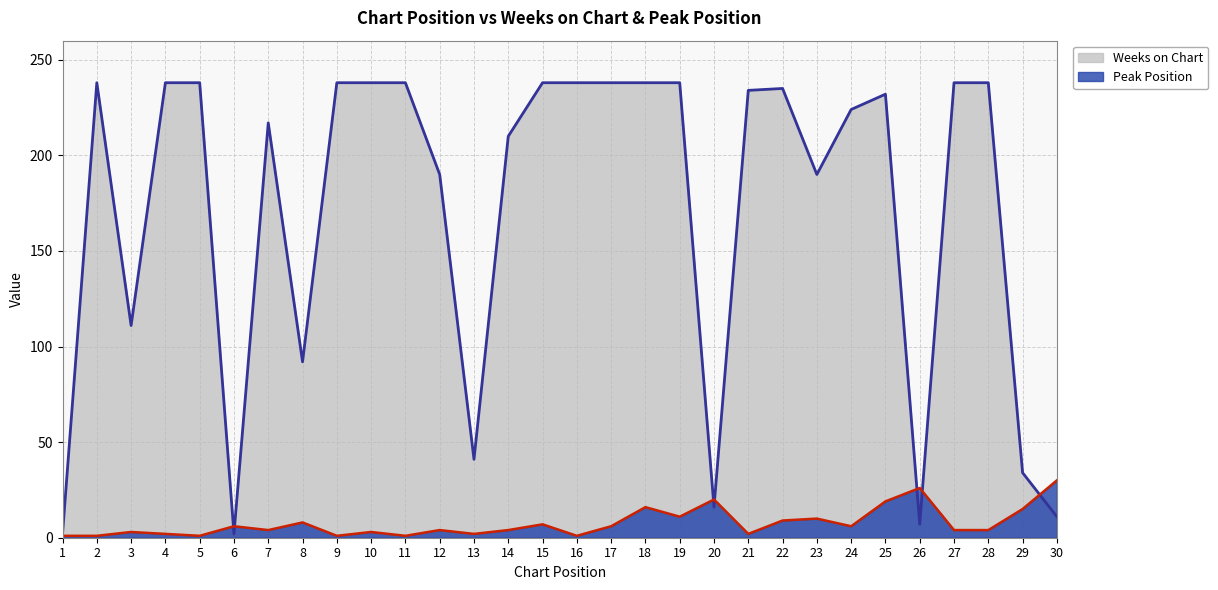

Is the value of Peak Position at 14 greater than the value of Weeks on Chart at 21?

No